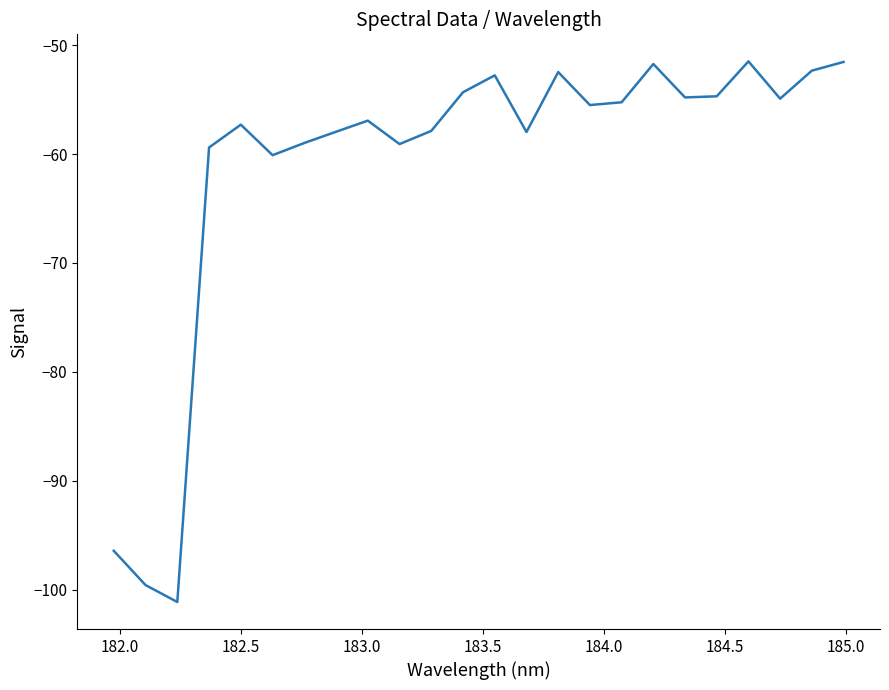

What is the greatest value displayed?

-51.5